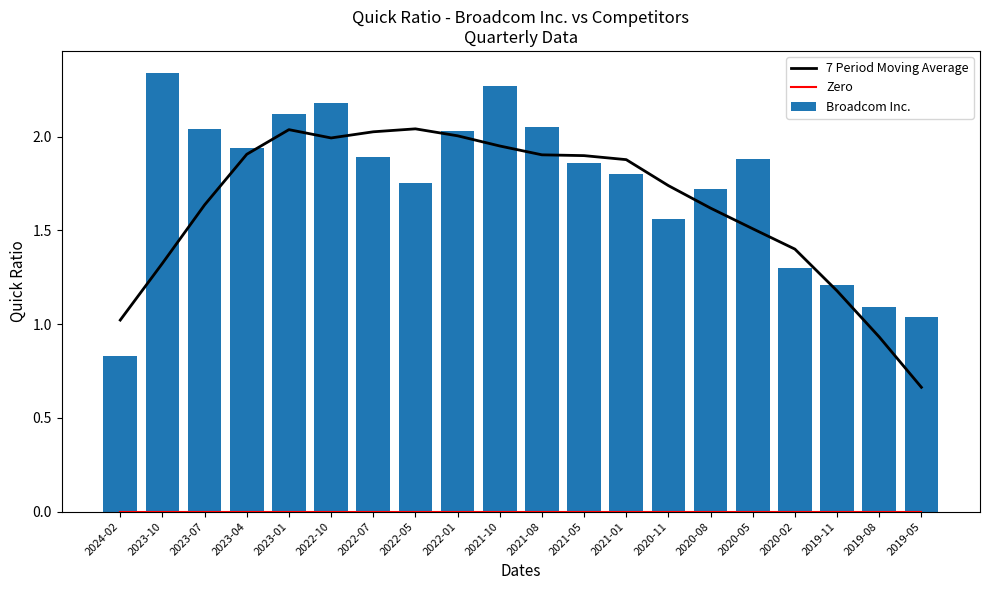

What is the average value of the 7 Period Moving Average series?

1.6